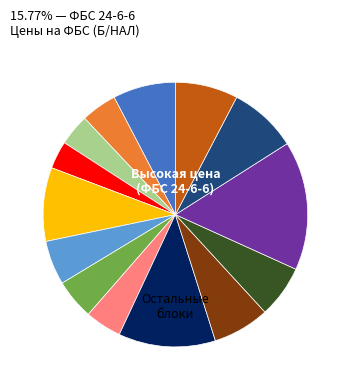

Does any single category account for the majority?

No